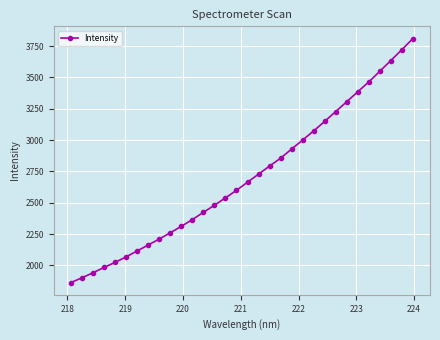

What is the sum of all values?

86537.7